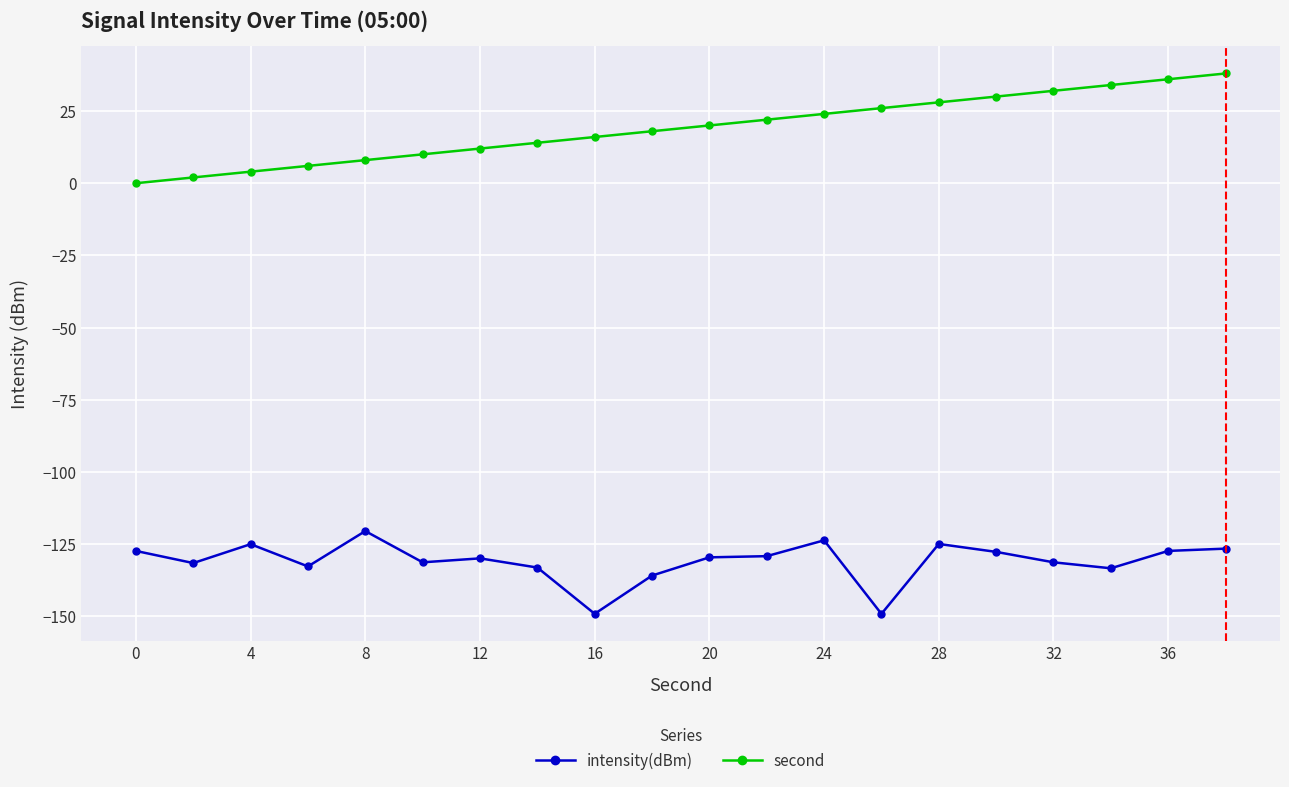

At how many categories does at least one series exceed -64?

20